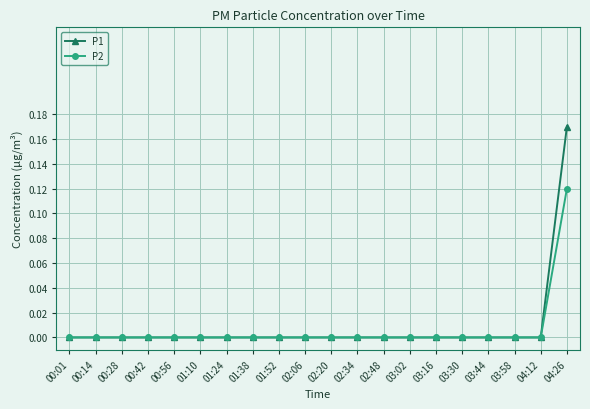

What position from the left is 00:56?

5